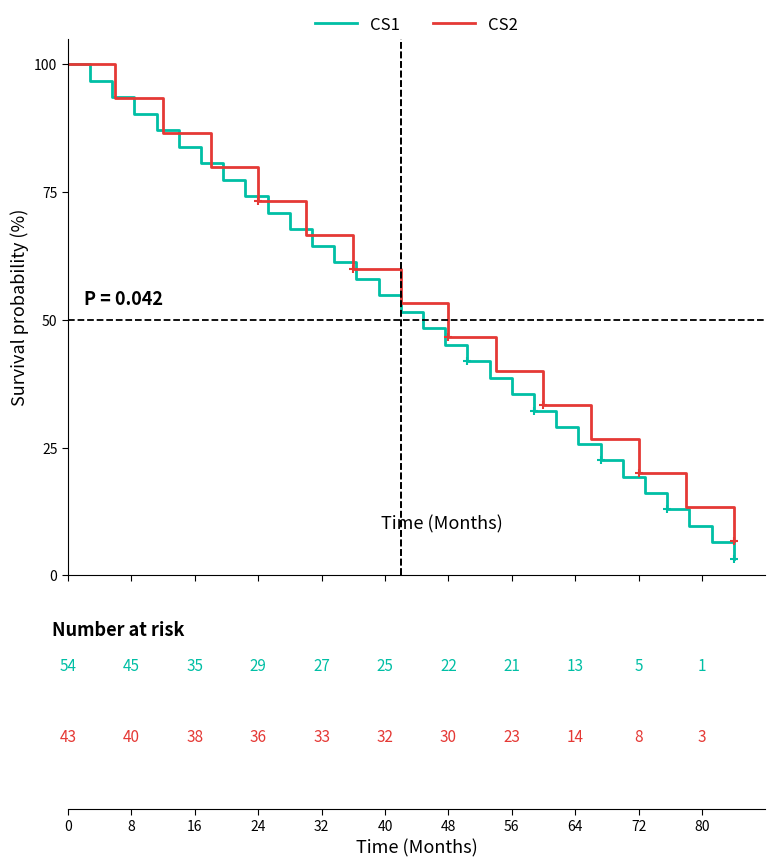

Reading right to left, list all the values displayed in this chart.

6.7	13.3	20.0	26.7	33.3	40.0	46.7	53.3	60.0	66.7	73.3	80.0	86.7	93.3	100.0